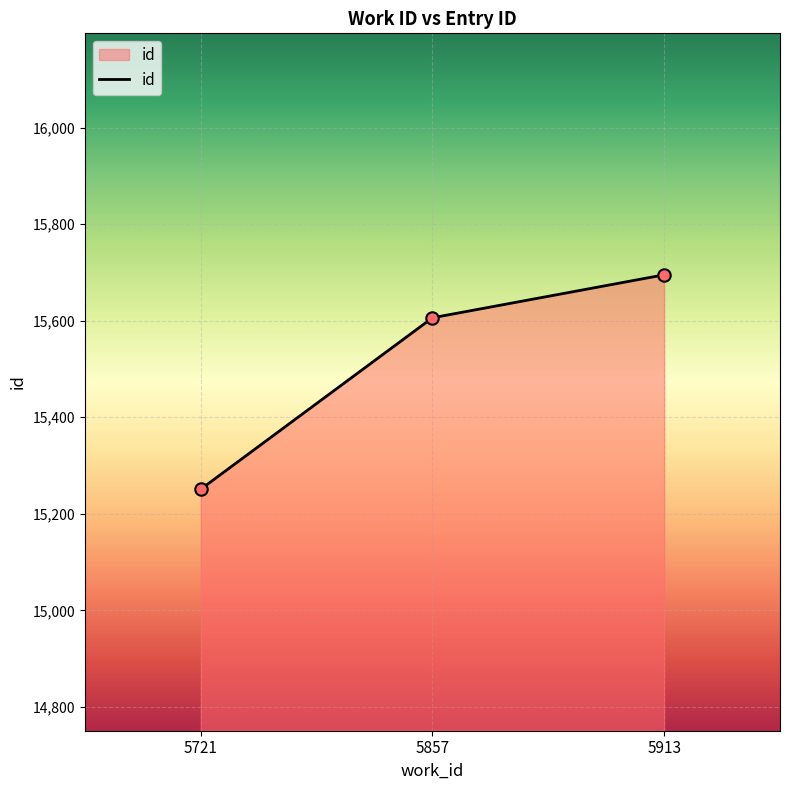

What is the change in value from 5857 to 5913?

+89